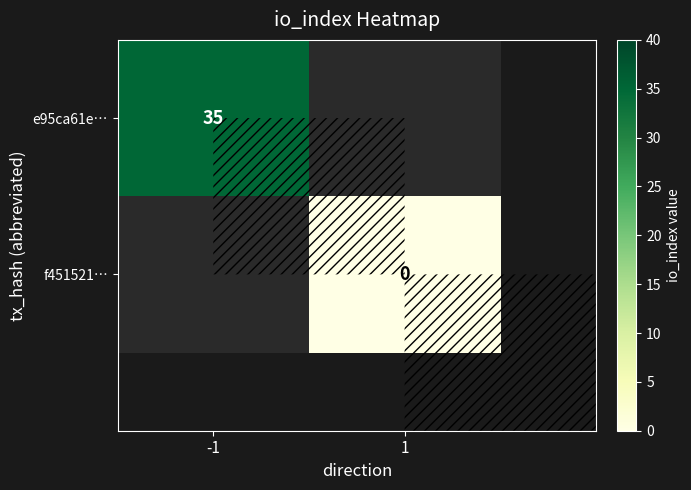

Which has a higher value, 1 or -1?

-1